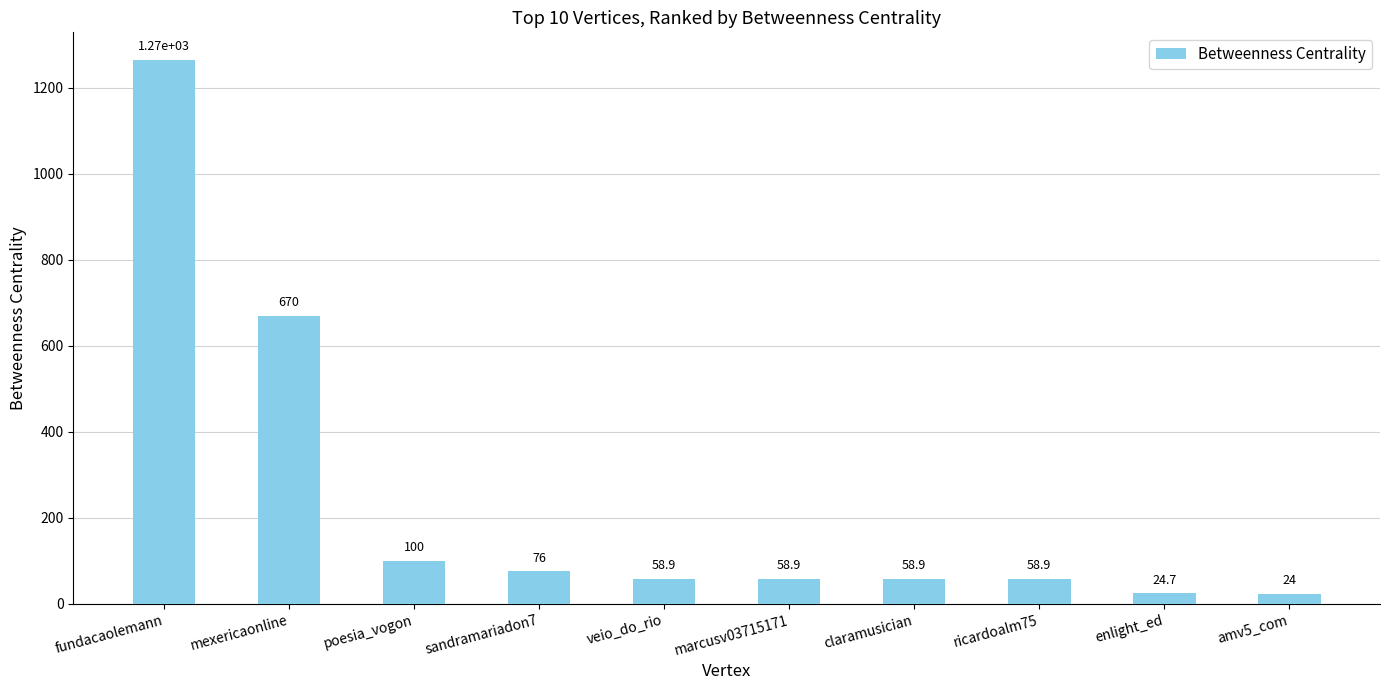

Is it true that the value at fundacaolemann is 1265.7?

True